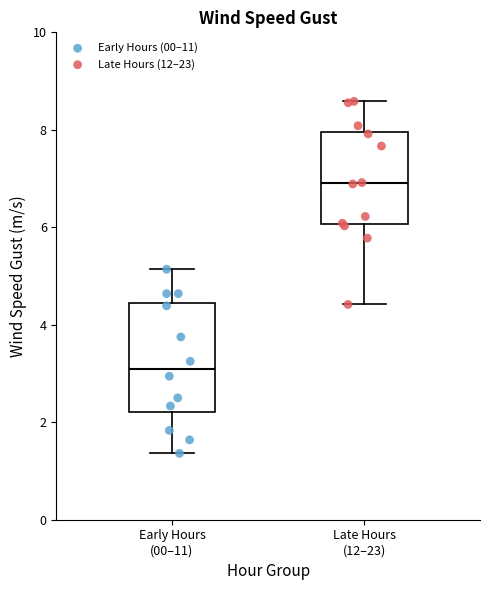

Reading left to right, transcribe this box plot: for each box, give where its median line is, the range the box spans, and where its two whiskers end, as read against the y-axis. The values are not printed on the chart, so give them approximately, as read against the axis.

Early Hours (00–11): median 3.0, box 2.2 to 4.4, whiskers 1.4 to 5.2
Late Hours (12–23): median 7.0, box 6.0 to 8.0, whiskers 4.4 to 8.6